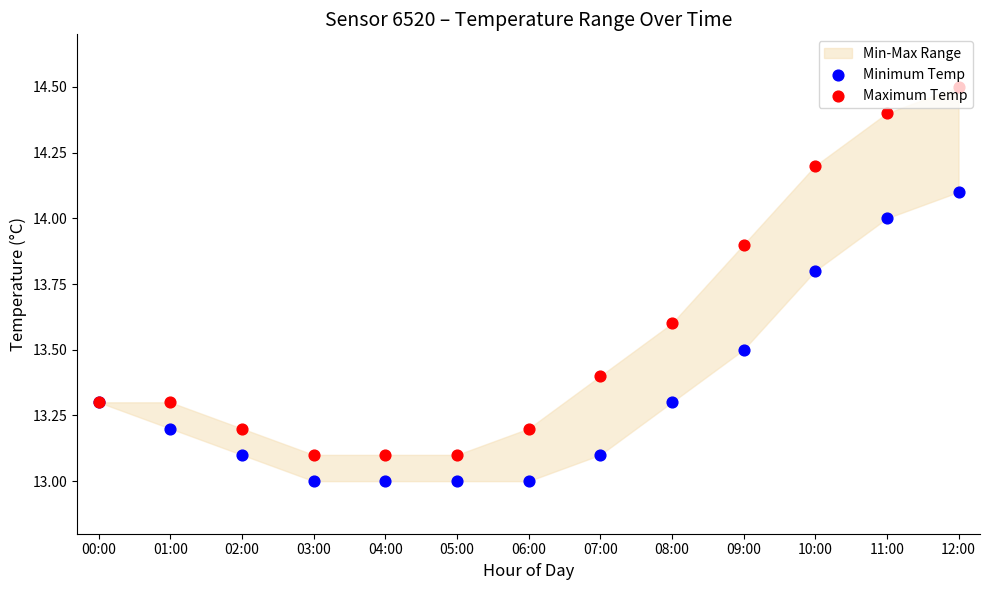

Which series reaches the maximum Y coordinate?

Maximum Temp